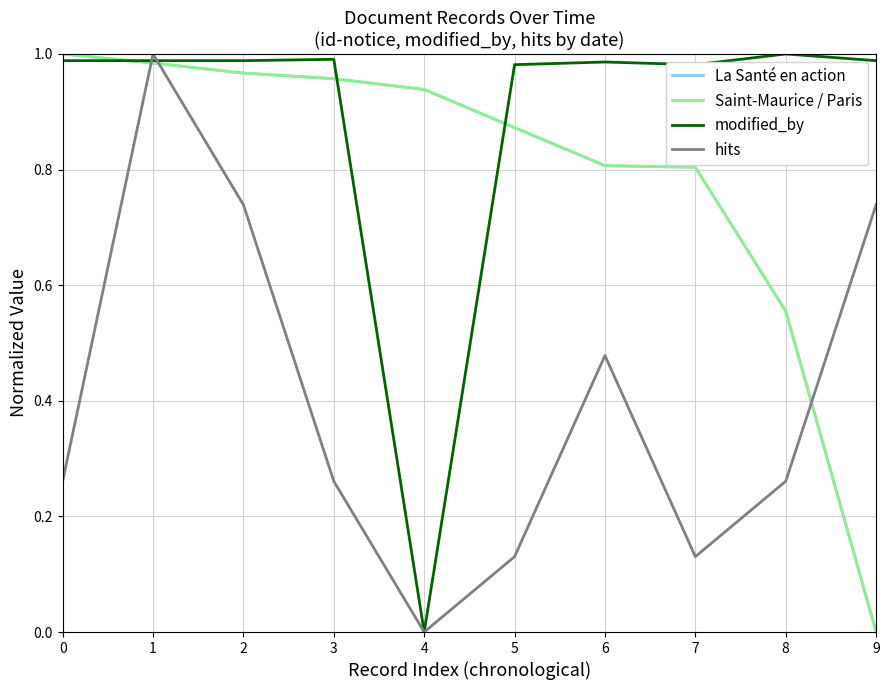

The value of La Santé en action at 2 is 1.0. True or false?

True